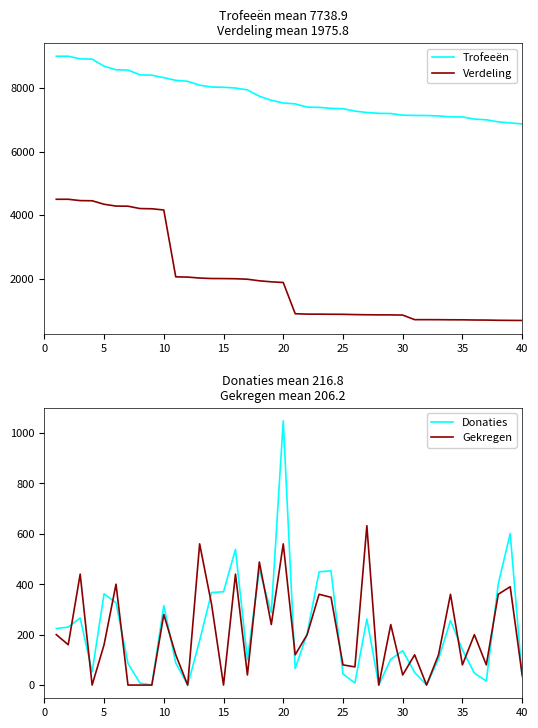

How many interior local valleys does the Gekregen series have?

13